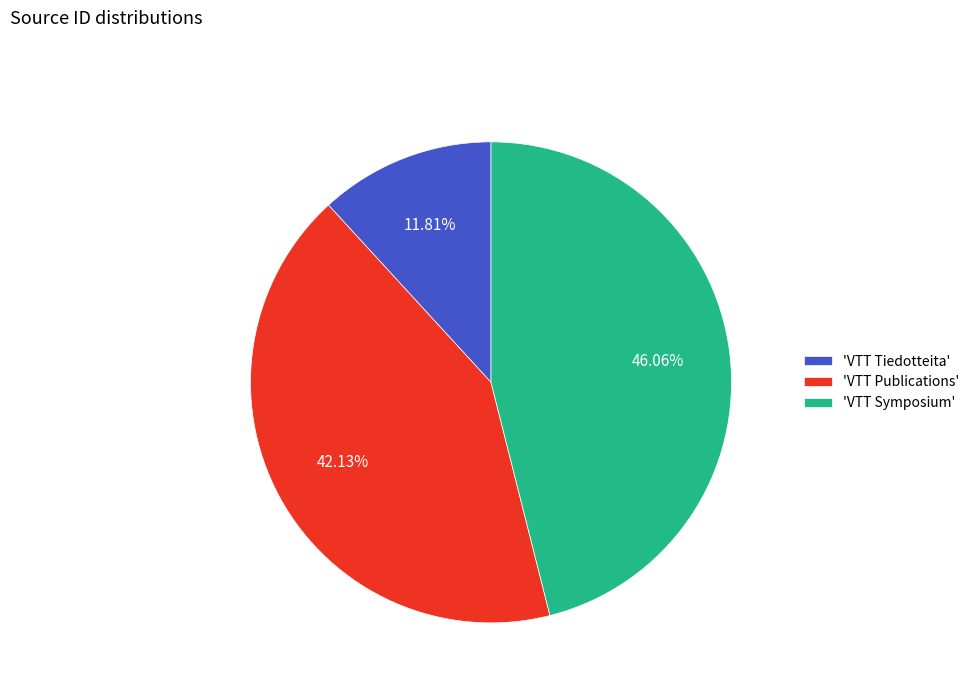

Combined, do 'VTT Publications' and 'VTT Symposium' account for over 50%?

Yes